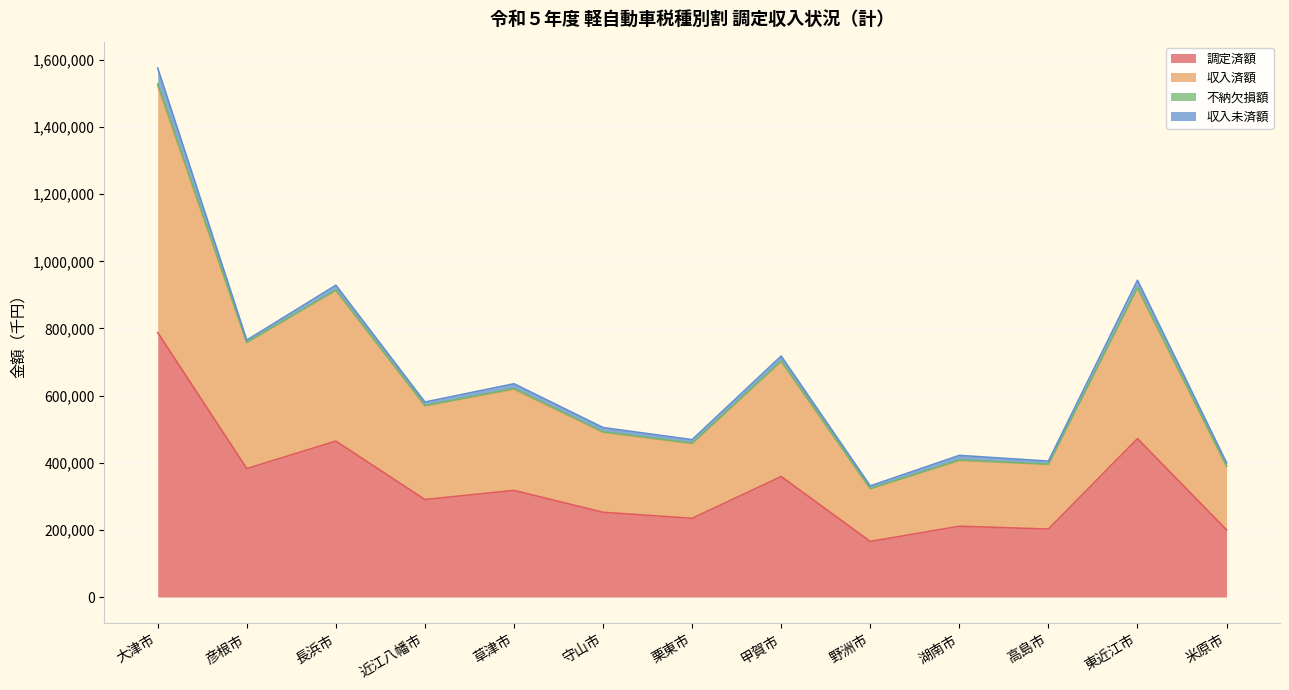

What value does the 調定済額 series have at 大津市, to the nearest 100?

787800